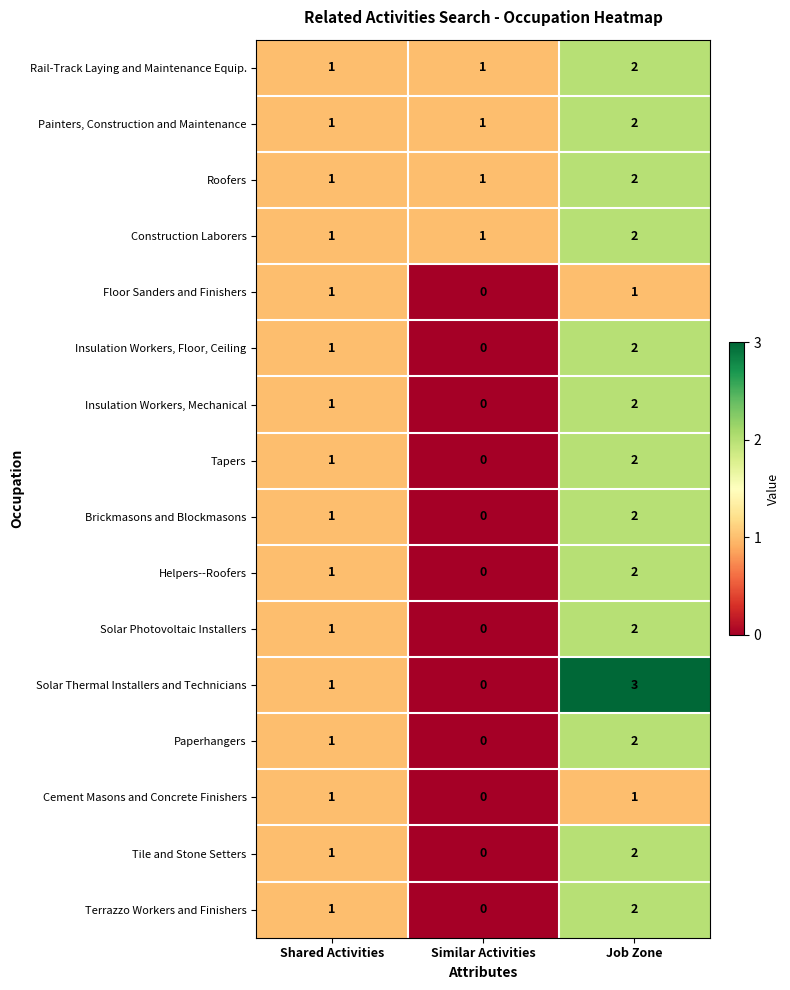

Between Shared Activities and Job Zone, which series saw the biggest shift?

Solar Thermal Installers and Technicians